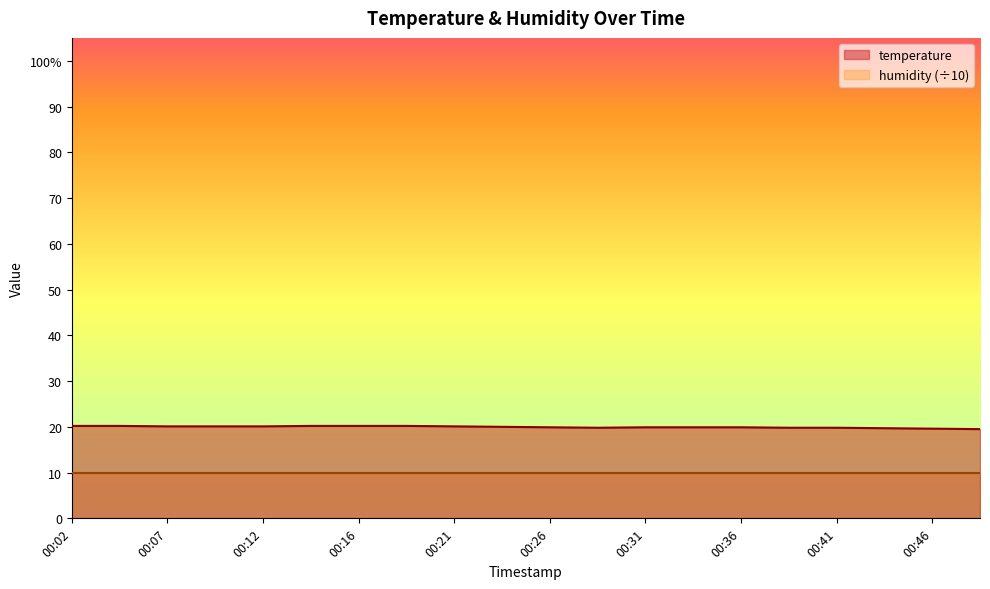

Reading left to right, extract all data points from this chart.

00:02=20.2	00:04=20.2	00:07=20.1	00:09=20.1	00:12=20.1	00:14=20.2	00:16=20.2	00:19=20.2	00:21=20.1	00:24=20.0	00:26=19.9	00:29=19.8	00:31=19.9	00:33=19.9	00:36=19.9	00:38=19.8	00:41=19.8	00:43=19.7	00:46=19.6	00:48=19.5